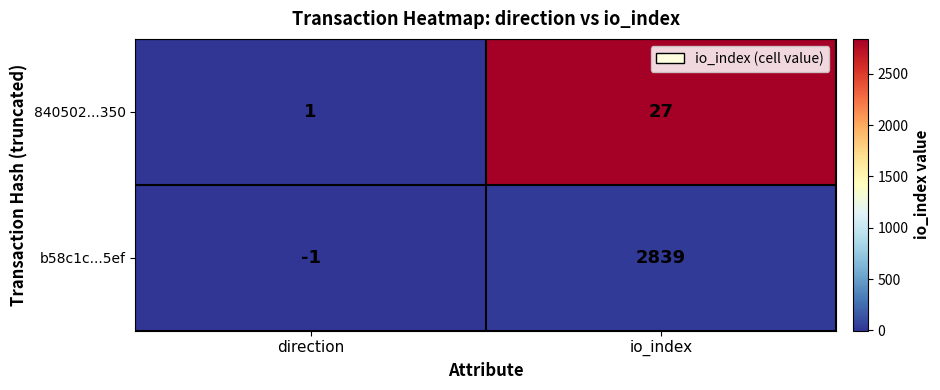

Which series has the largest total across all categories?

b58c1c...5ef